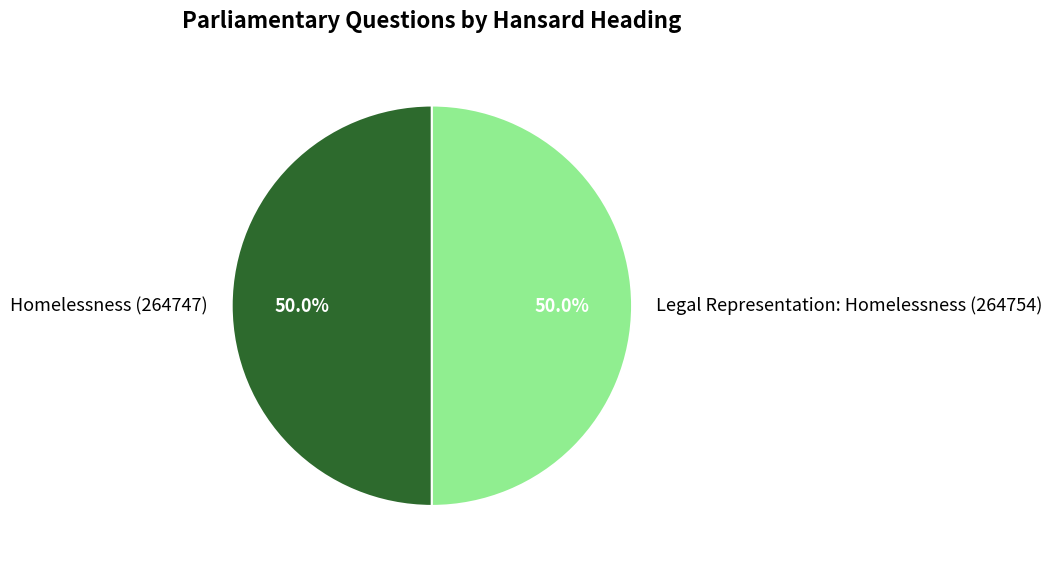

What is the total percentage of Homelessness (264747) and Legal Representation: Homelessness (264754)?

100.0%